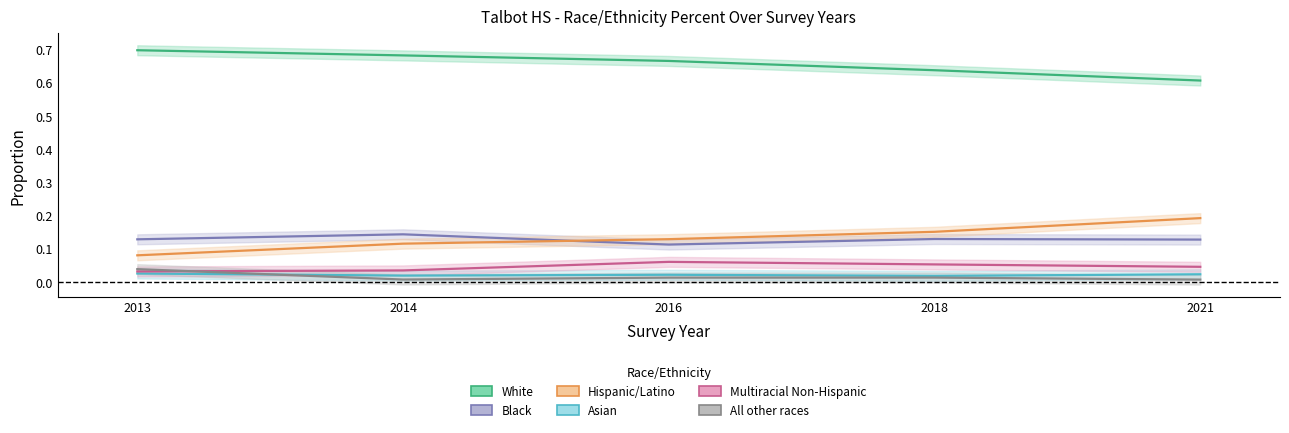

The value of Black at 2013 is 0.1. True or false?

True